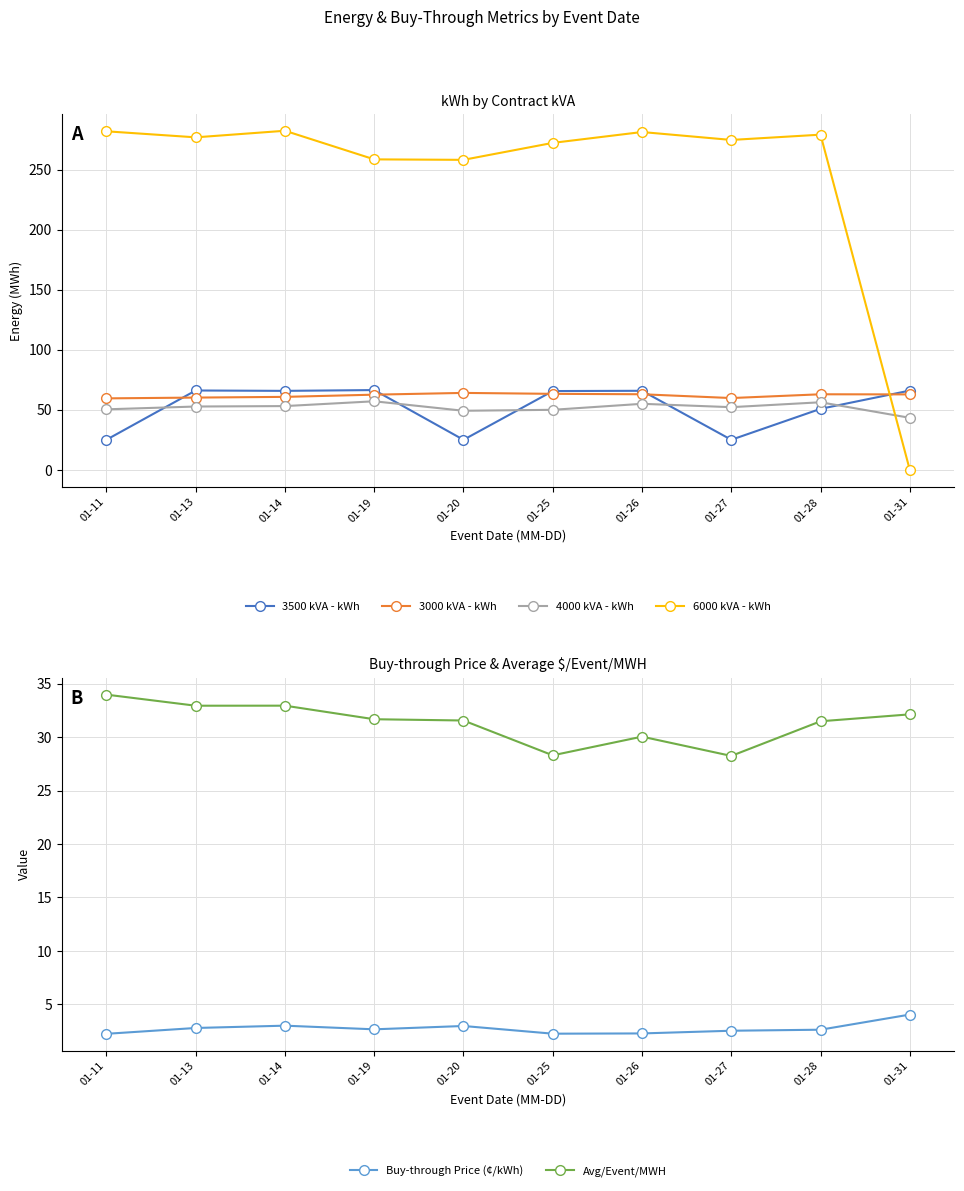

Is this an area chart (filled region under the line)?

No